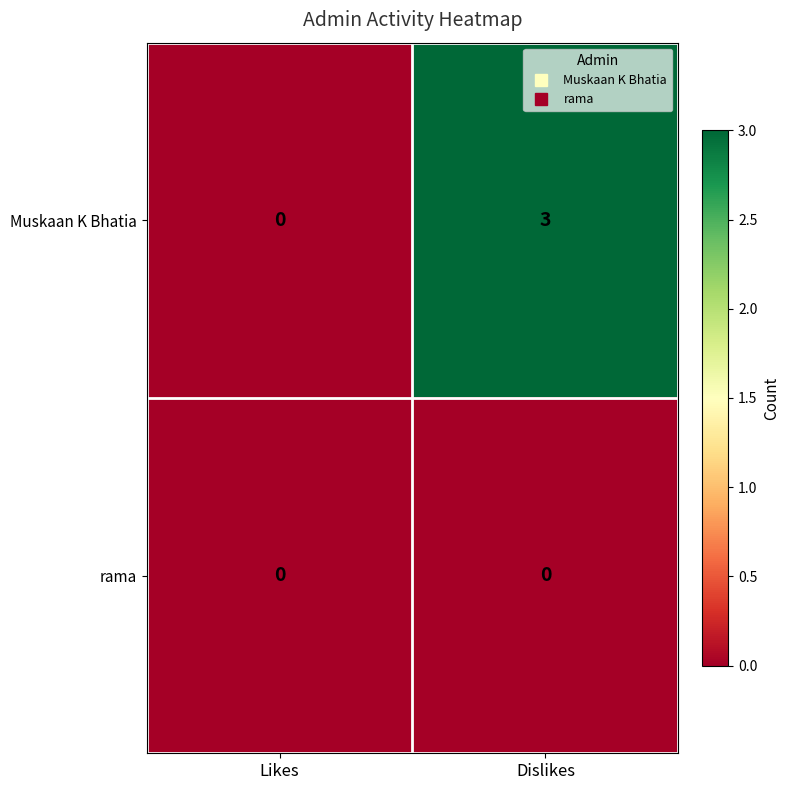

What is the sum of the Muskaan K Bhatia values at Dislikes and Likes?

3